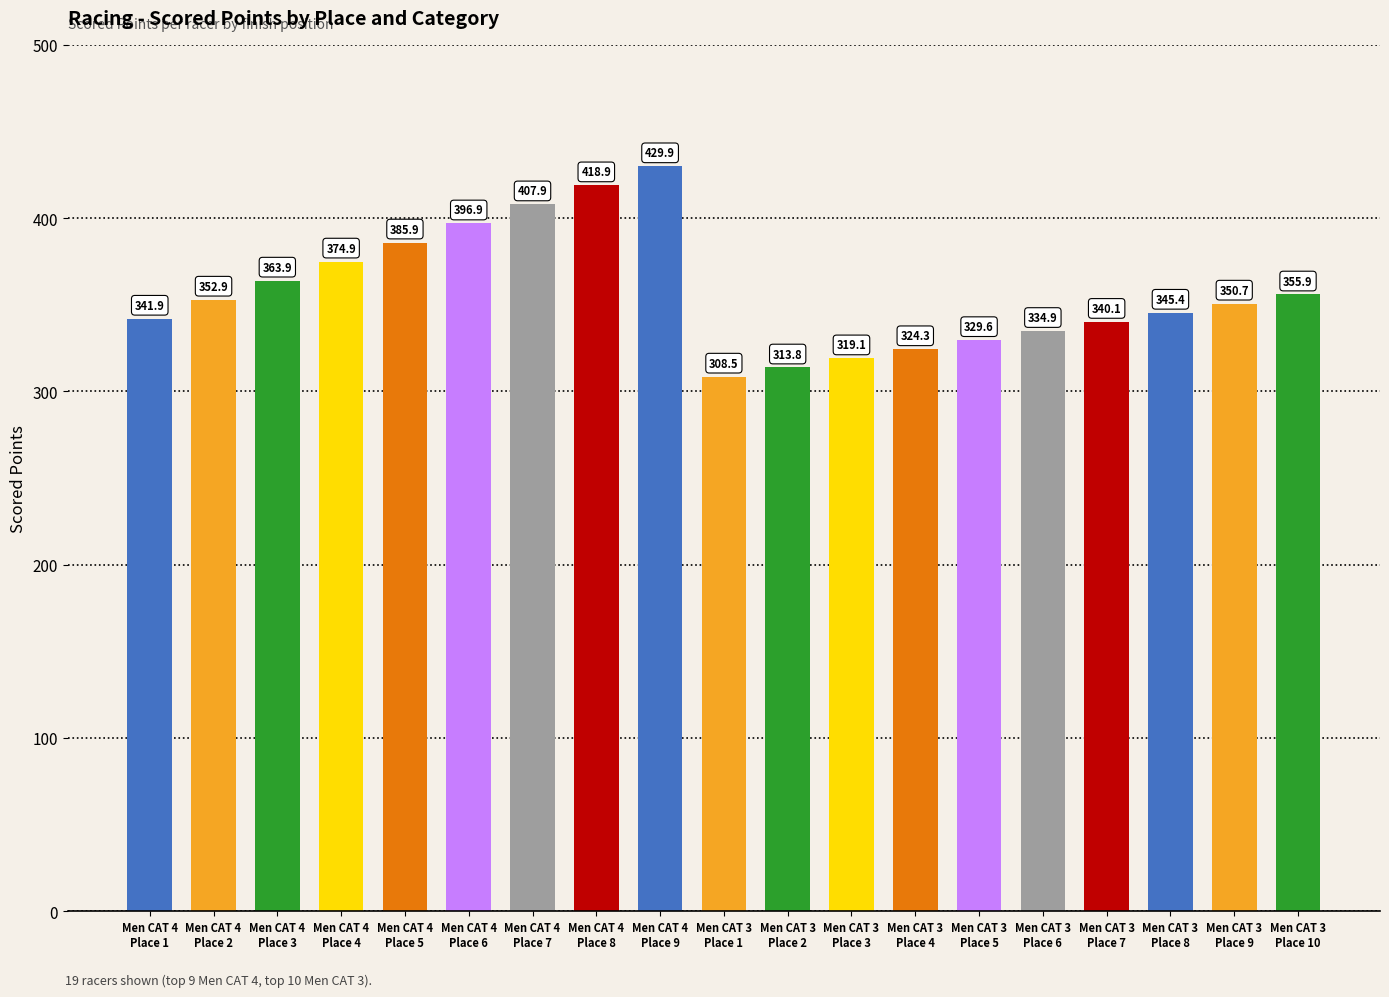

Rank the categories by value from lowest to highest.

Men CAT 3
Place 1, Men CAT 3
Place 2, Men CAT 3
Place 3, Men CAT 3
Place 4, Men CAT 3
Place 5, Men CAT 3
Place 6, Men CAT 3
Place 7, Men CAT 4
Place 1, Men CAT 3
Place 8, Men CAT 3
Place 9, Men CAT 4
Place 2, Men CAT 3
Place 10, Men CAT 4
Place 3, Men CAT 4
Place 4, Men CAT 4
Place 5, Men CAT 4
Place 6, Men CAT 4
Place 7, Men CAT 4
Place 8, Men CAT 4
Place 9